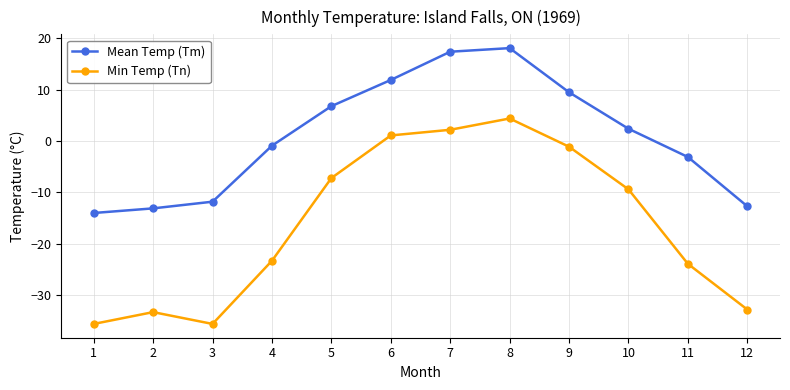

What is the total value across all series at 2?

-46.4